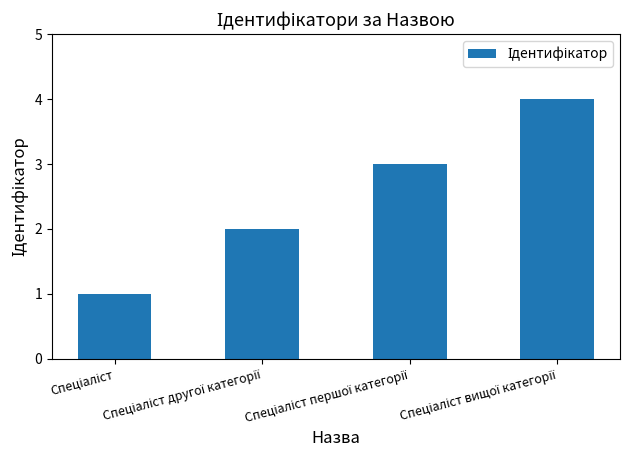

What is the difference between the maximum and minimum values?

3